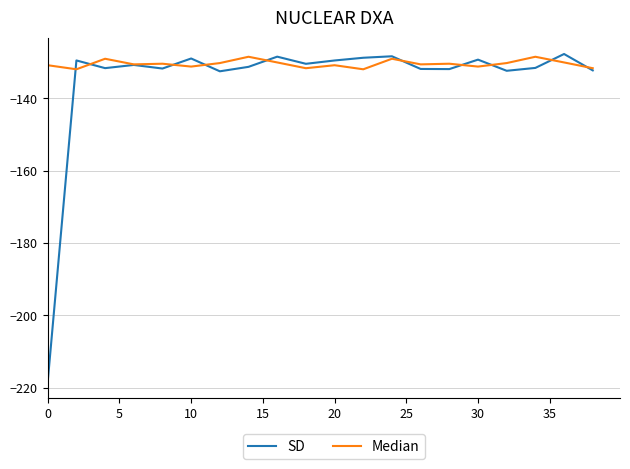

Which series has the largest total across all categories?

Median